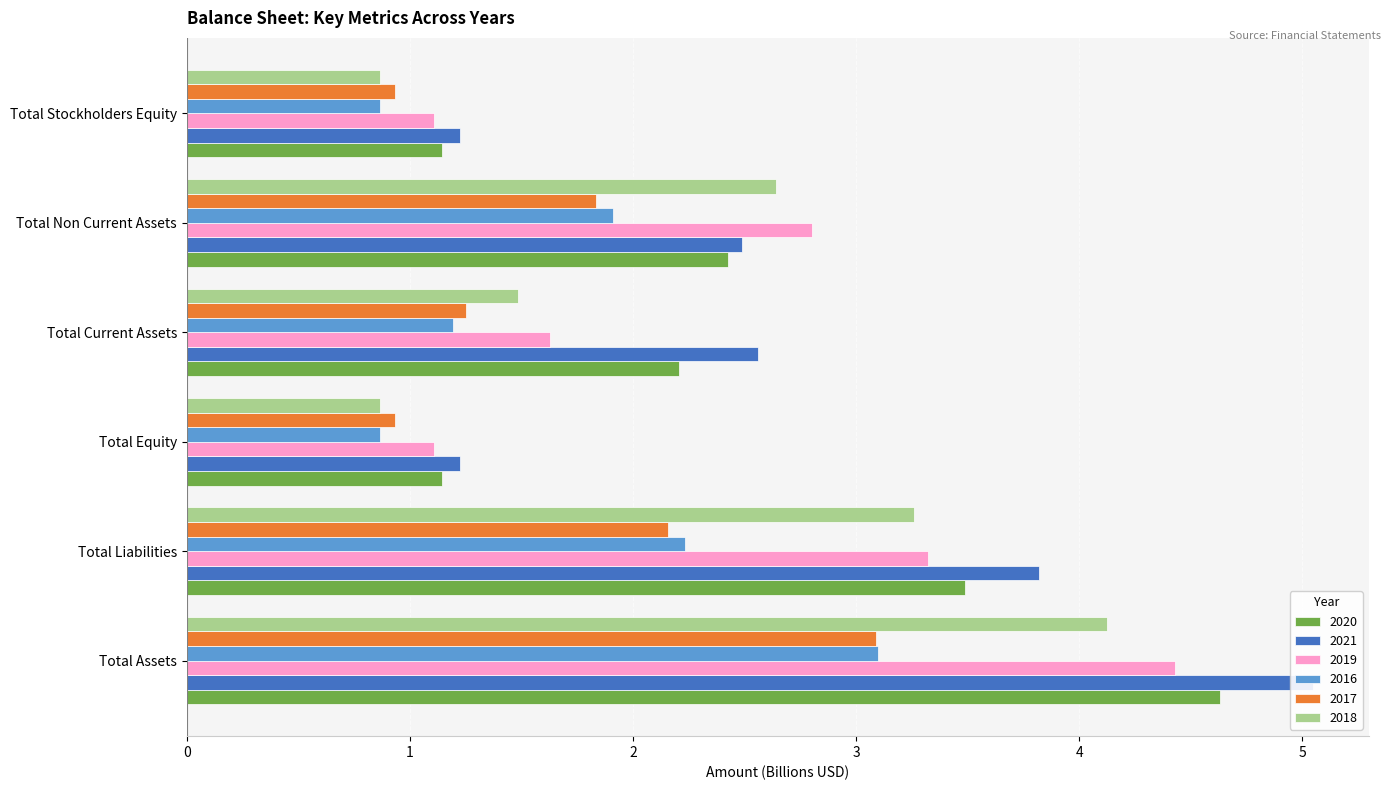

What is the total value across all series at Total Current Assets?

10.3